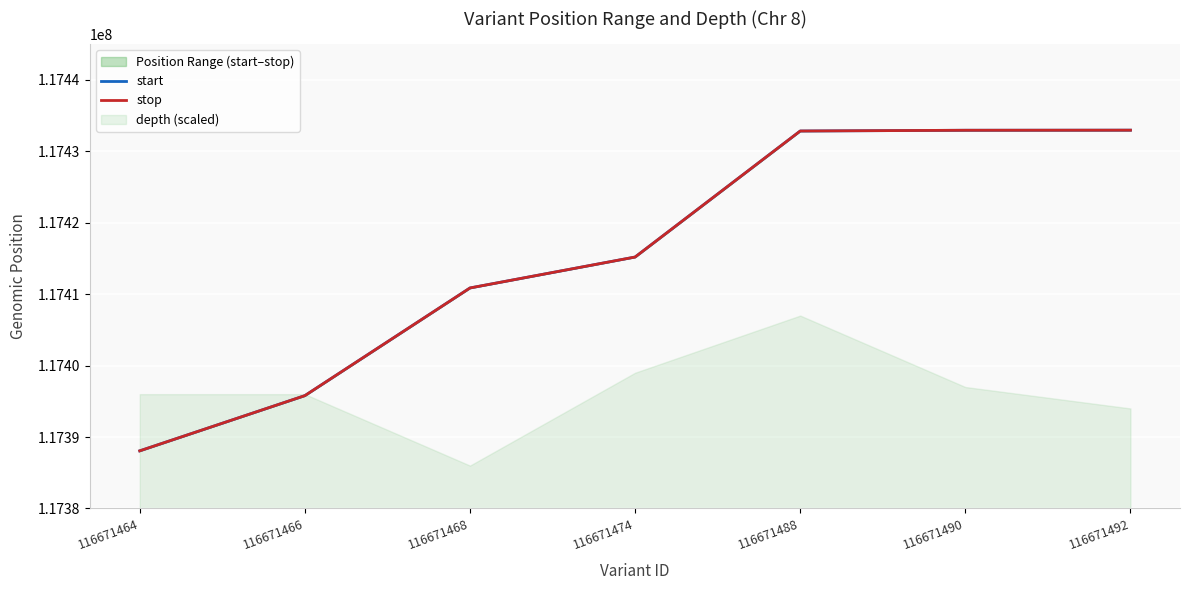

What is the difference between the start values at 116671492 and 116671466?

37163